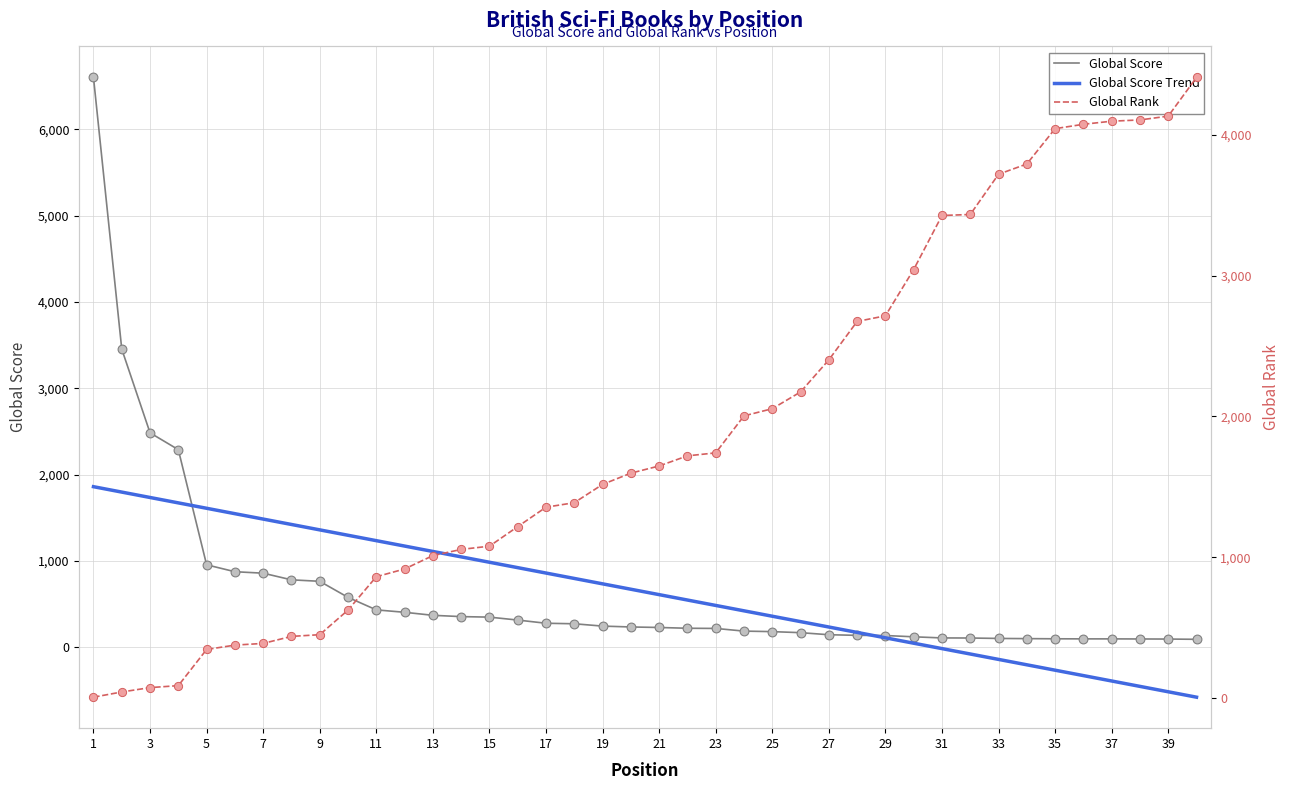

At how many categories does at least one series exceed 843?

37